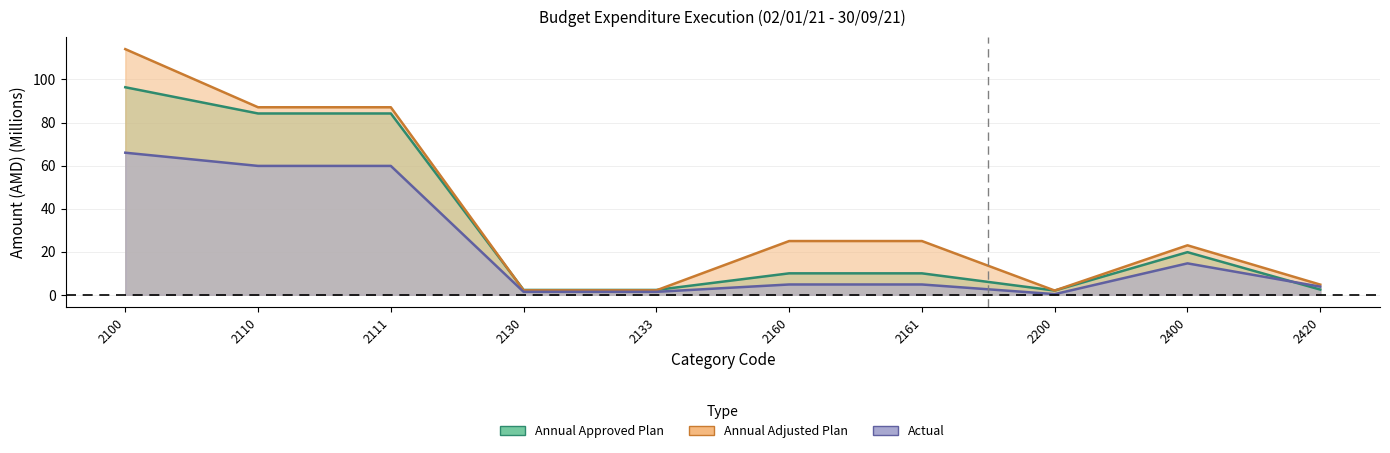

At which category does the chart reach its peak across all series?

2100